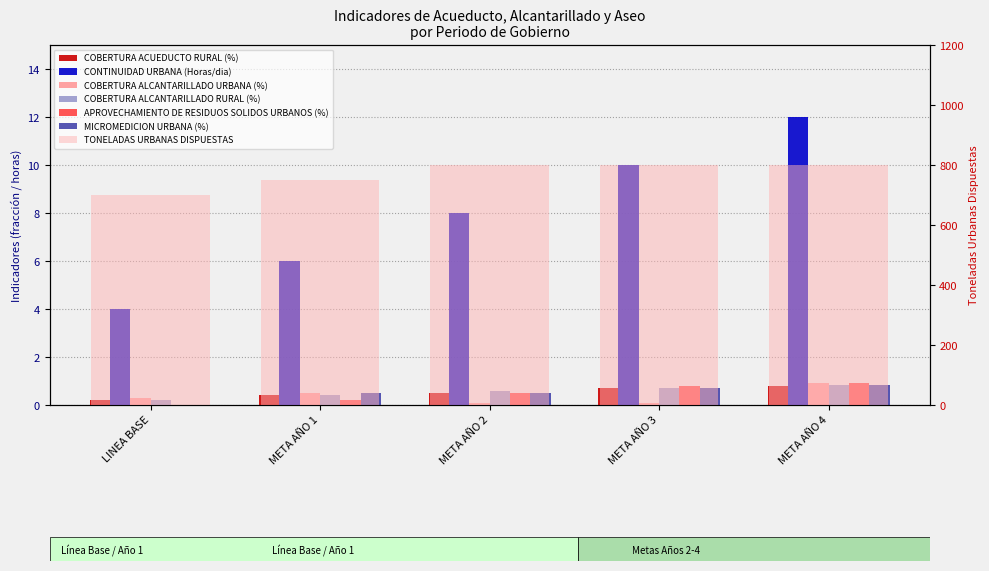

Is it true that COBERTURA ALCANTARILLADO URBANA (%) equals 0.5 at LINEA BASE?

False